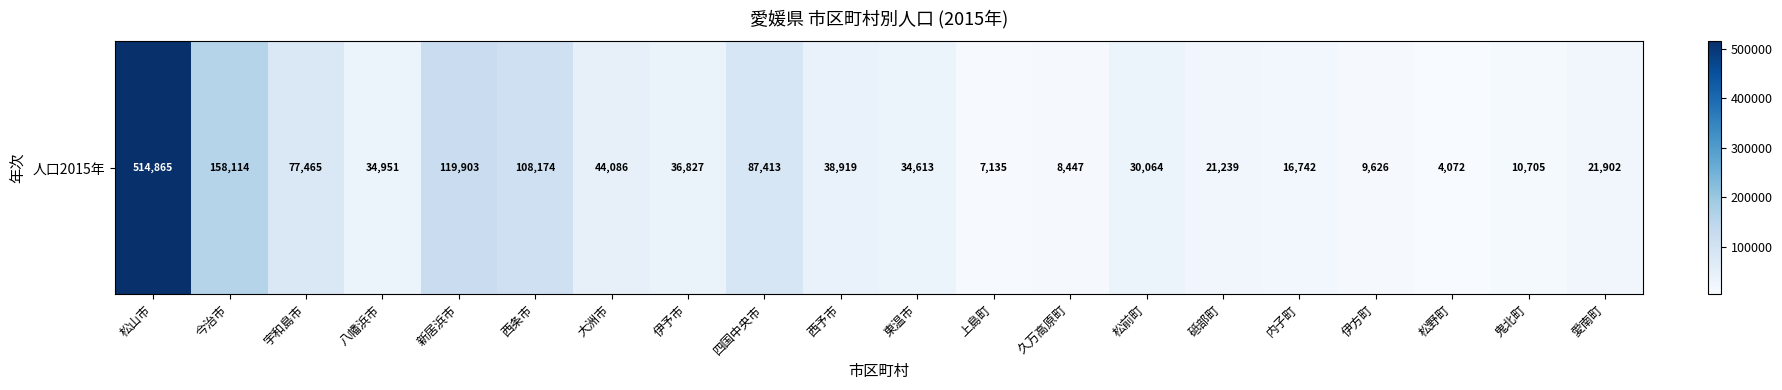

Rank the categories by value from highest to lowest.

松山市, 今治市, 新居浜市, 西条市, 四国中央市, 宇和島市, 大洲市, 西予市, 伊予市, 八幡浜市, 東温市, 松前町, 愛南町, 砥部町, 内子町, 鬼北町, 伊方町, 久万高原町, 上島町, 松野町